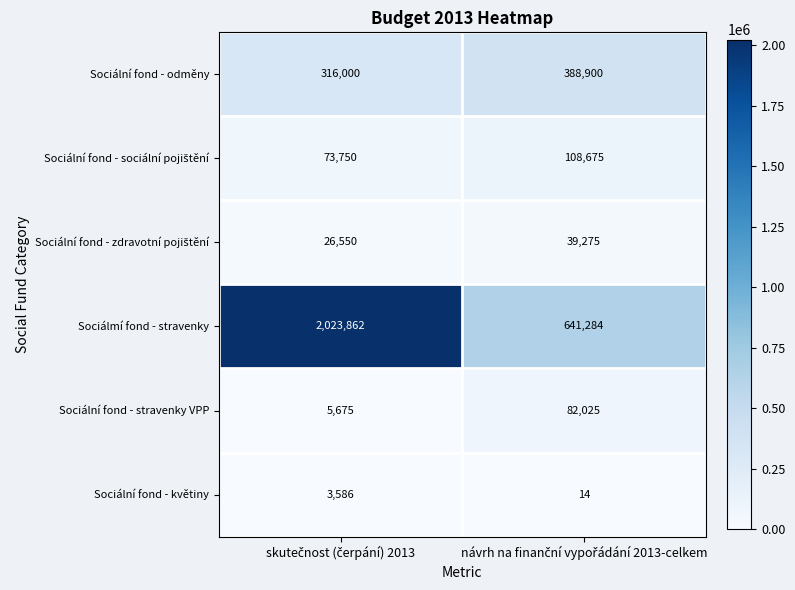

What is the difference between the maximum and minimum values in the Sociálmí fond - stravenky series?

1382578